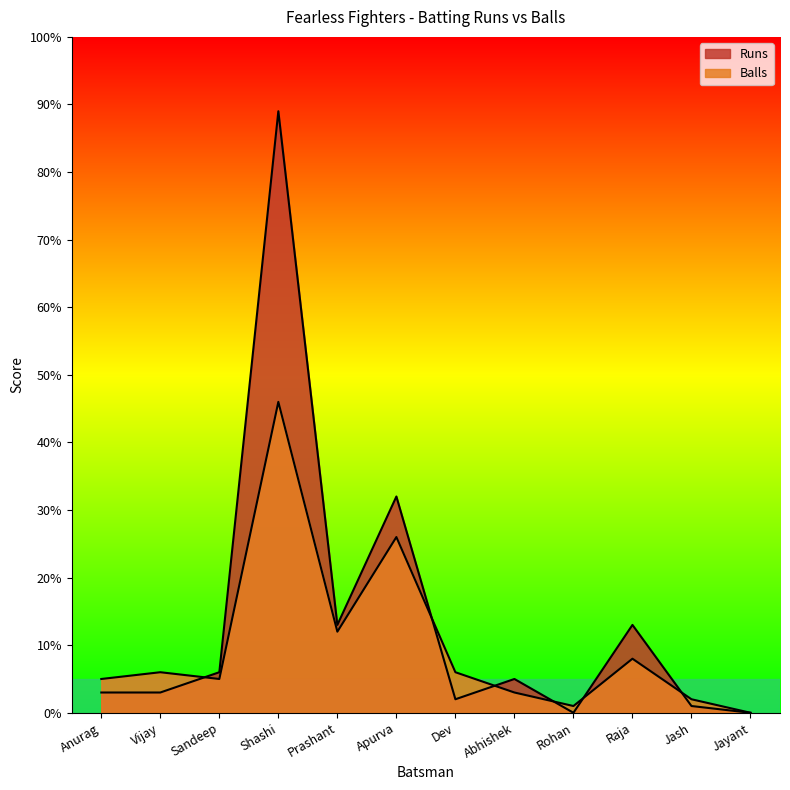

What is the total value across all series at Anurag?

8